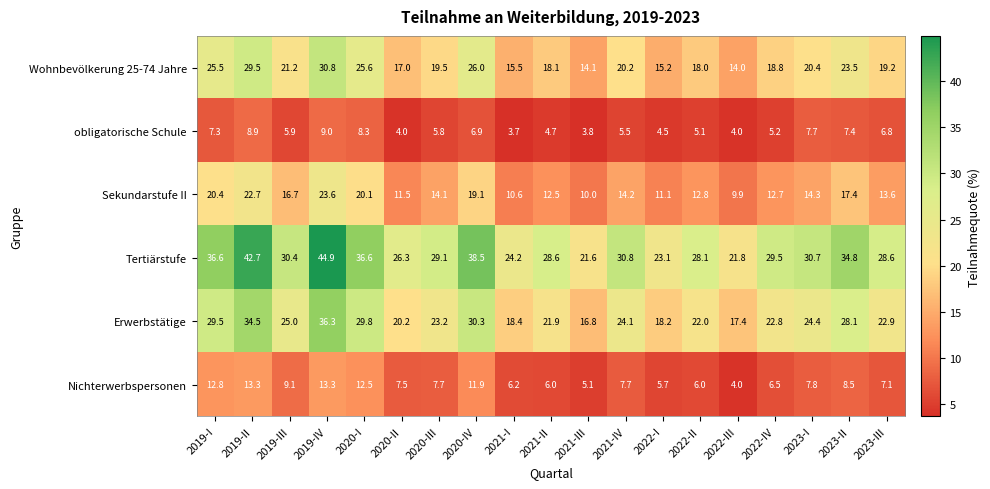

Where is Nichterwerbspersonen nearest to the value 8?

2023-I